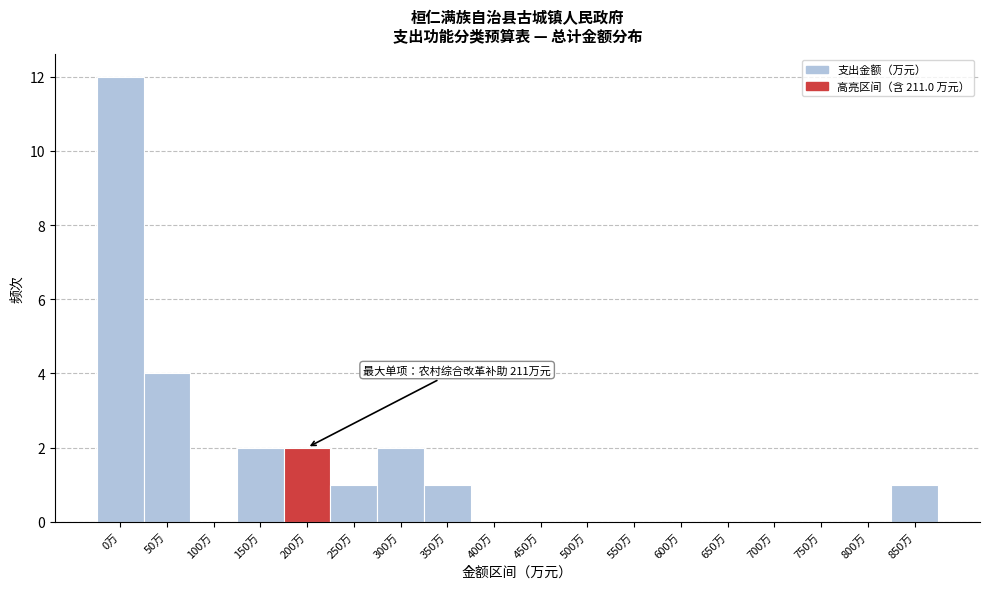

Reading right to left, transcribe all the data shown in this chart.

850万=1	800万=0	750万=0	700万=0	650万=0	600万=0	550万=0	500万=0	450万=0	400万=0	350万=1	300万=2	250万=1	200万=2	150万=2	100万=0	50万=4	0万=12